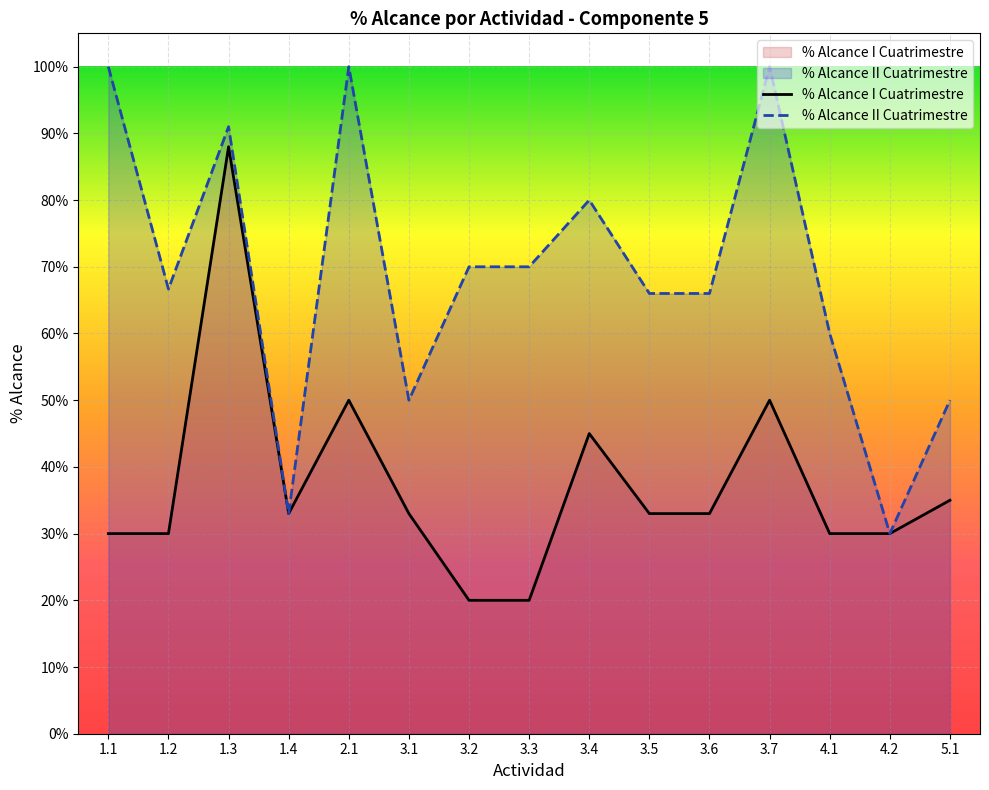

The % Alcance I Cuatrimestre series shows 0.5 at 3.4. True or false?

True